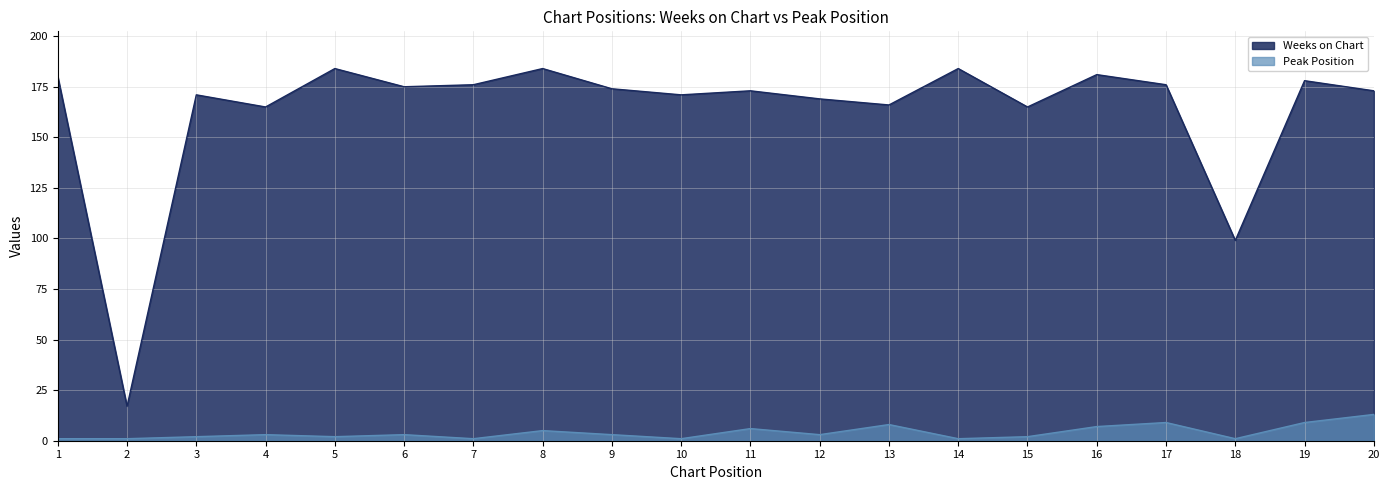

Reading right to left, extract all data points from this chart.

Weeks on Chart: 173	178	99	176	181	165	184	166	169	173	171	174	184	176	175	184	165	171	17	180
Peak Position: 13	9	1	9	7	2	1	8	3	6	1	3	5	1	3	2	3	2	1	1